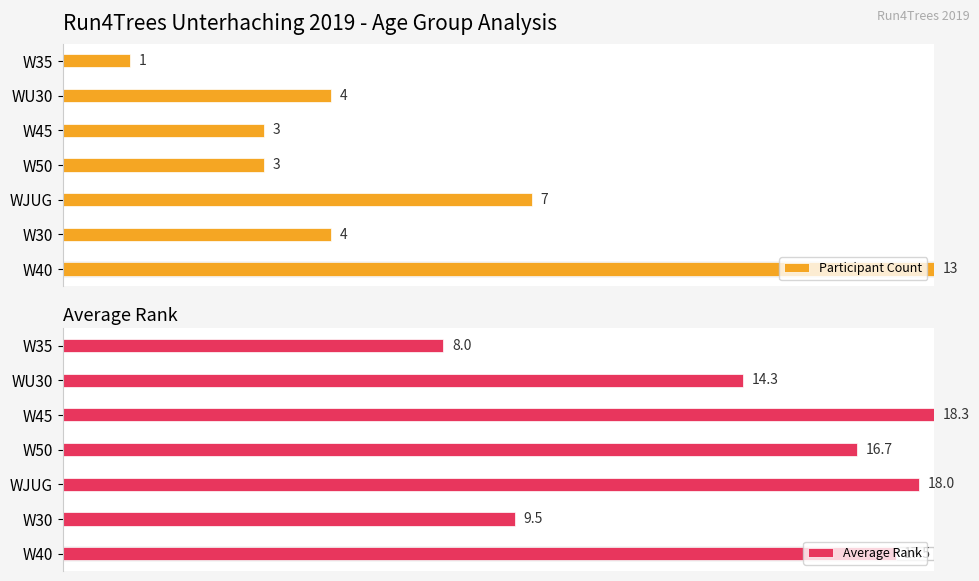

The Participant Count series shows 33.9 at WJUG. True or false?

False